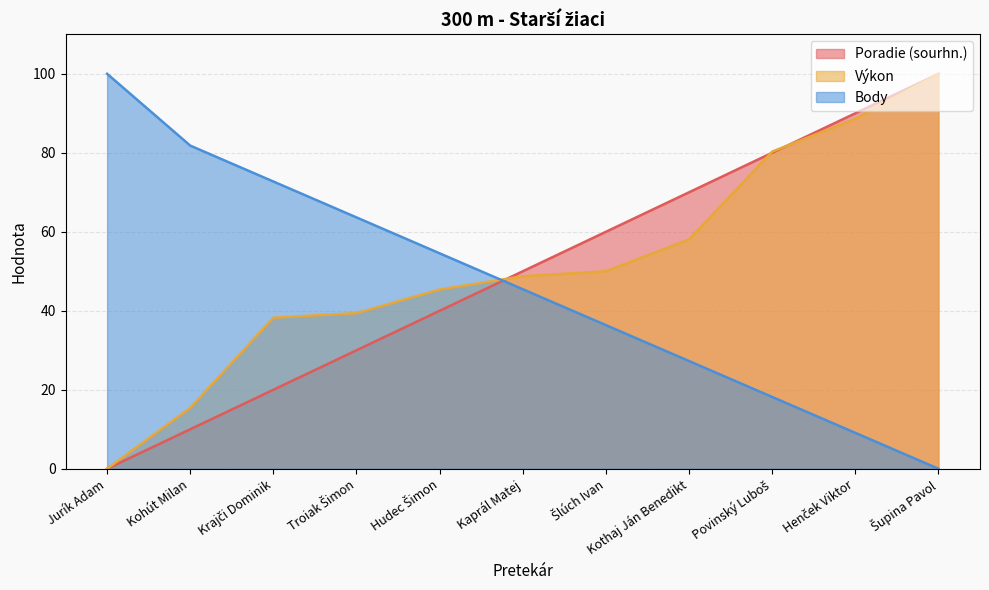

Reading left to right, list all the values displayed in this chart.

Poradie (sourhn.): Jurík Adam=0.0	Kohút Milan=10.0	Krajči Dominik=20.0	Troiak Šimon=30.0	Hudec Šimon=40.0	Kaprál Matej=50.0	Šlúch Ivan=60.0	Kothaj Ján Benedikt=70.0	Povinský Luboš=80.0	Henček Viktor=90.0	Šupina Pavol=100.0
Výkon: Jurík Adam=0.0	Kohút Milan=15.4	Krajči Dominik=38.2	Troiak Šimon=39.4	Hudec Šimon=45.4	Kaprál Matej=48.7	Šlúch Ivan=50.0	Kothaj Ján Benedikt=58.1	Povinský Luboš=80.3	Henček Viktor=88.6	Šupina Pavol=100.0
Body: Jurík Adam=100.0	Kohút Milan=81.8	Krajči Dominik=72.7	Troiak Šimon=63.6	Hudec Šimon=54.5	Kaprál Matej=45.5	Šlúch Ivan=36.4	Kothaj Ján Benedikt=27.3	Povinský Luboš=18.2	Henček Viktor=9.1	Šupina Pavol=0.0